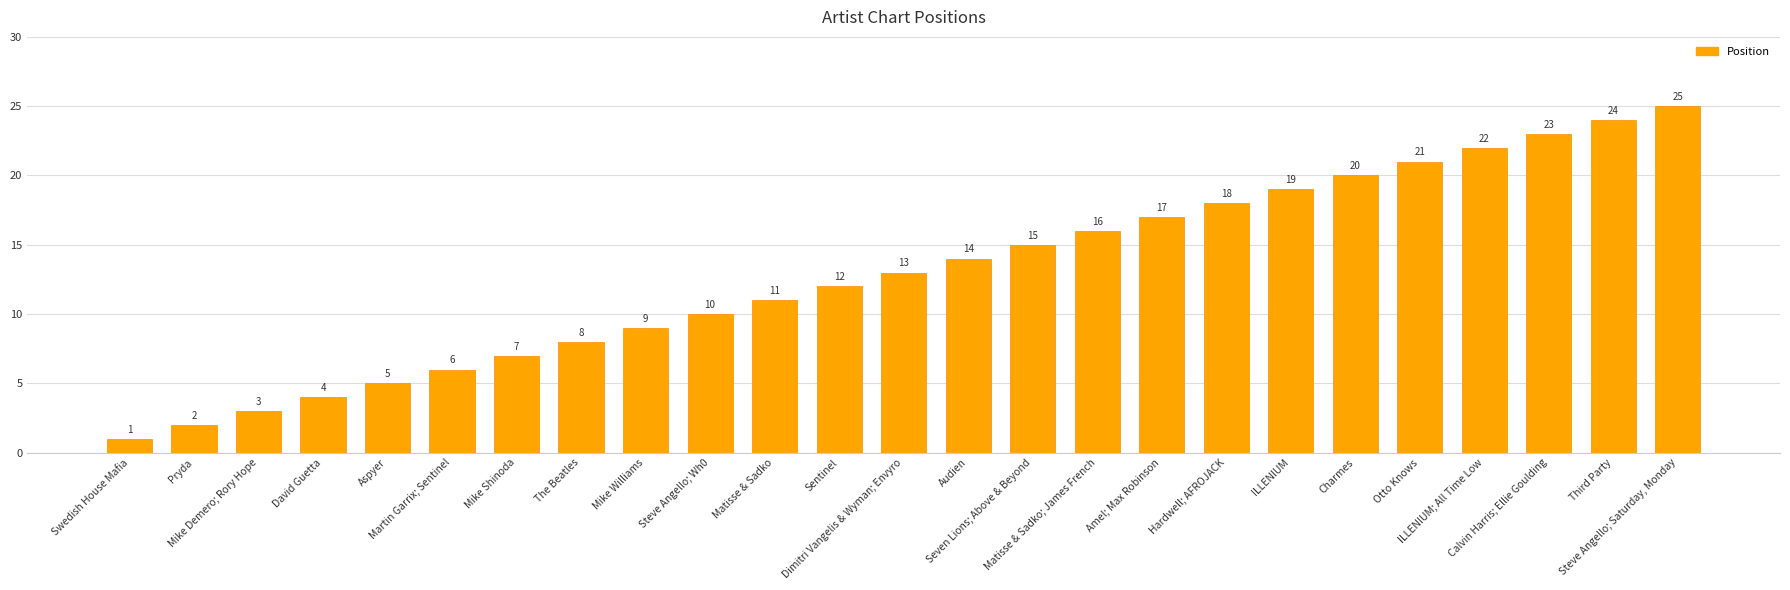

What is the sum of all values?

325